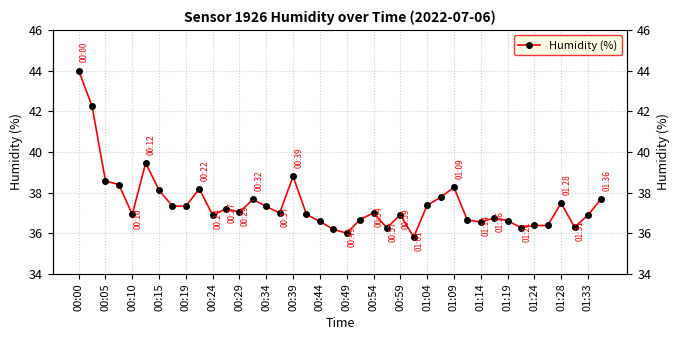

True or false: the data shows 36.6 at 01:19.

True